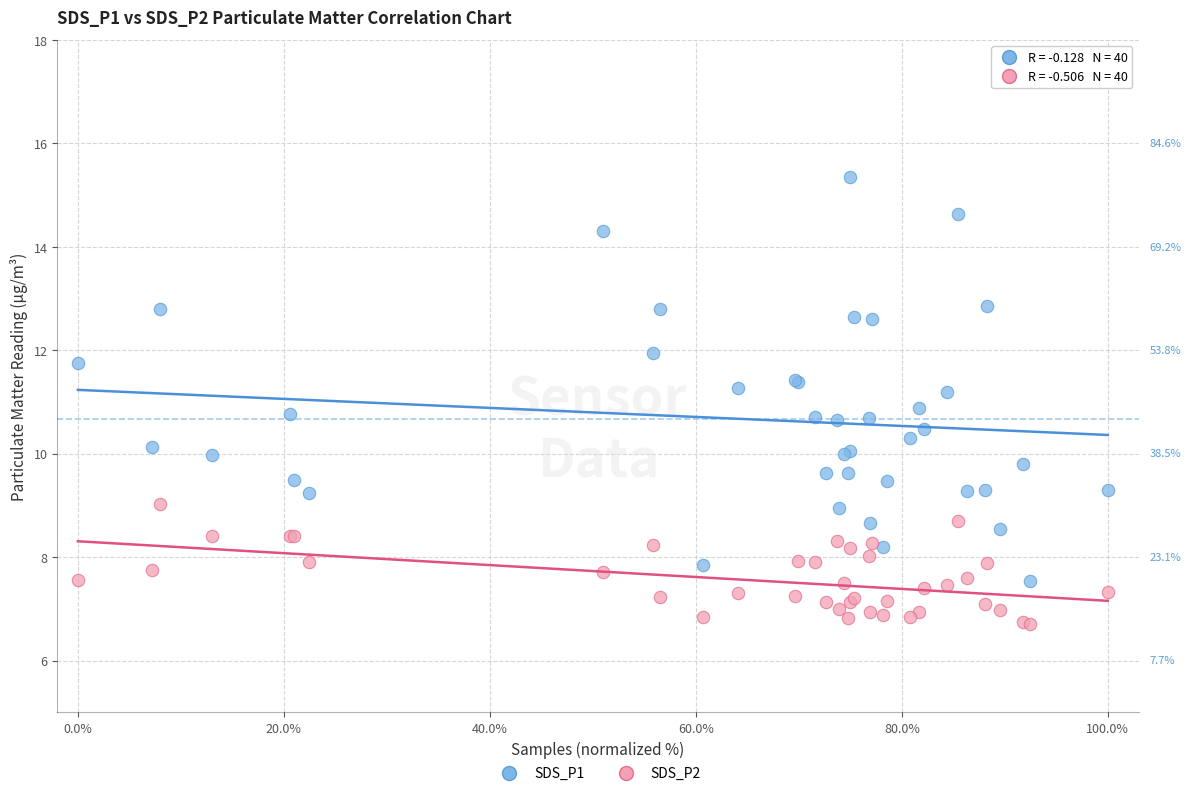

Which series reaches the minimum Y coordinate?

SDS_P2